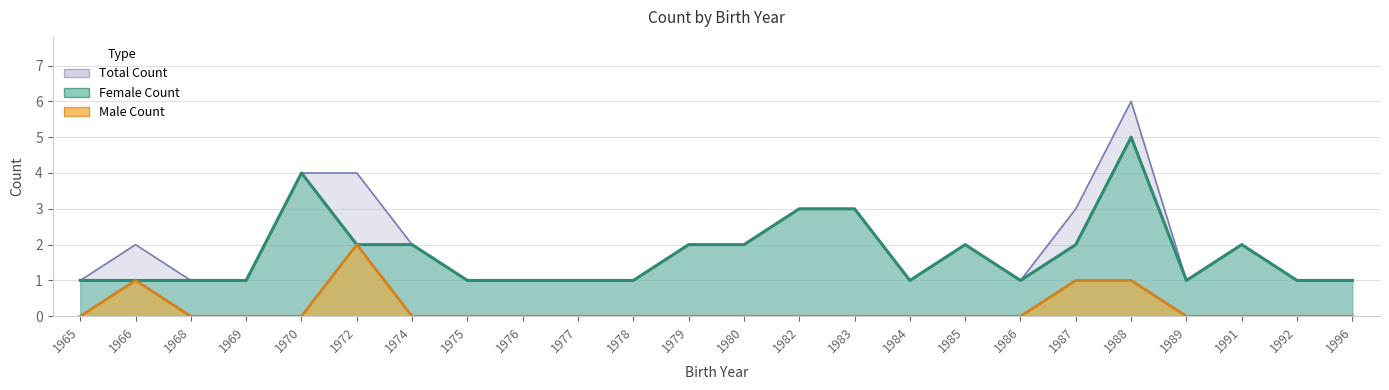

What are all the series names shown in the legend?

Female Count, Male Count, Total Count